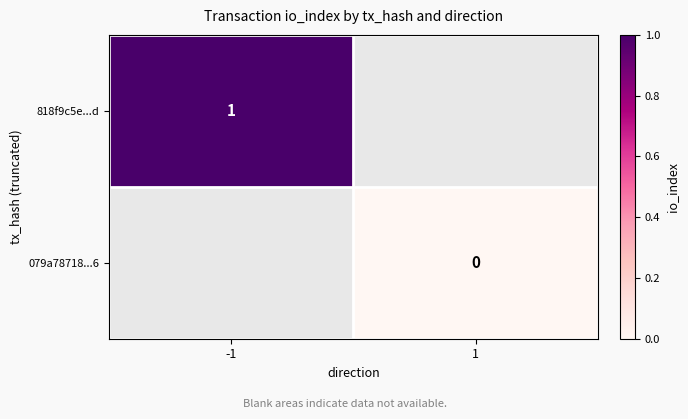

Is it true that 818f9c5e...d equals 0 at -1?

False